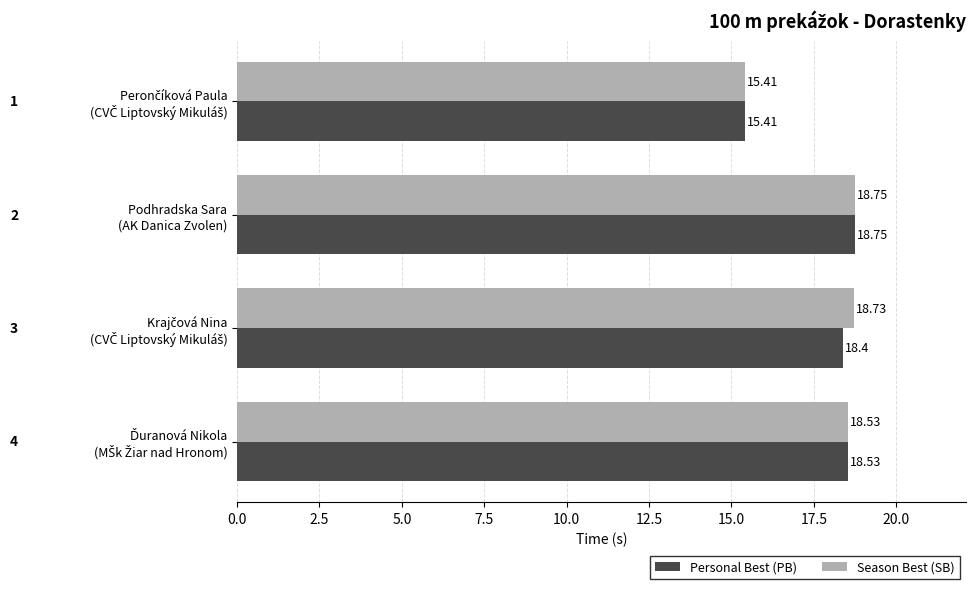

Which series has the largest total across all categories?

Season Best (SB)